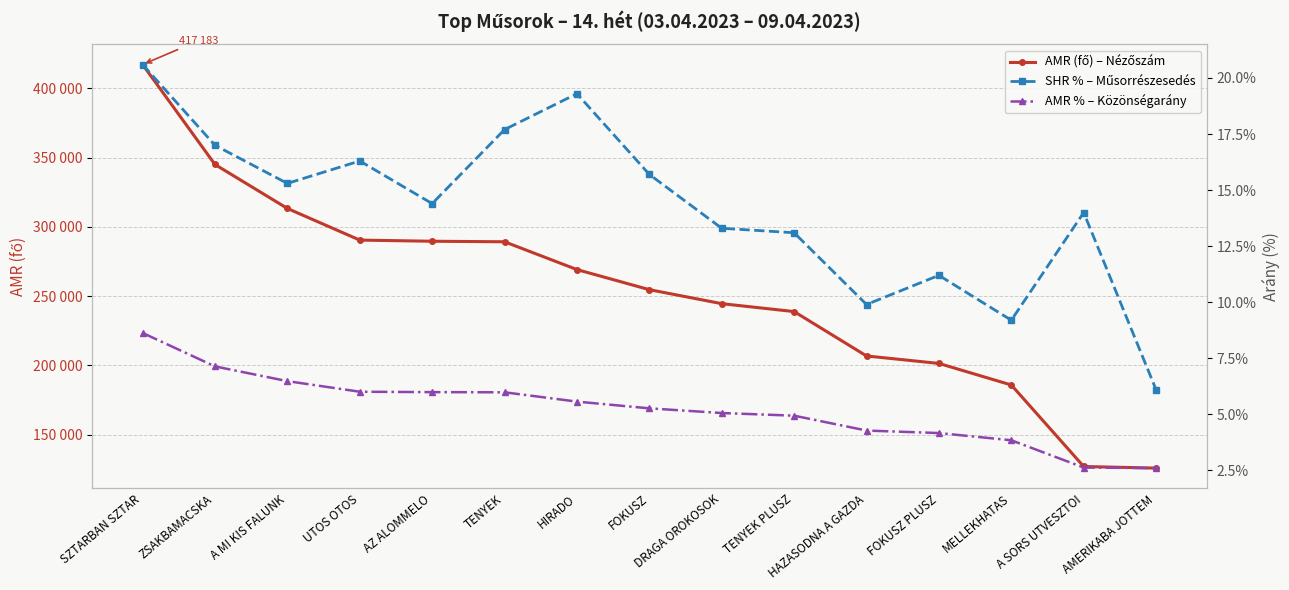

Is it true that SHR % – Műsorrészesedés equals 8.6 at AMERIKABA JOTTEM?

False